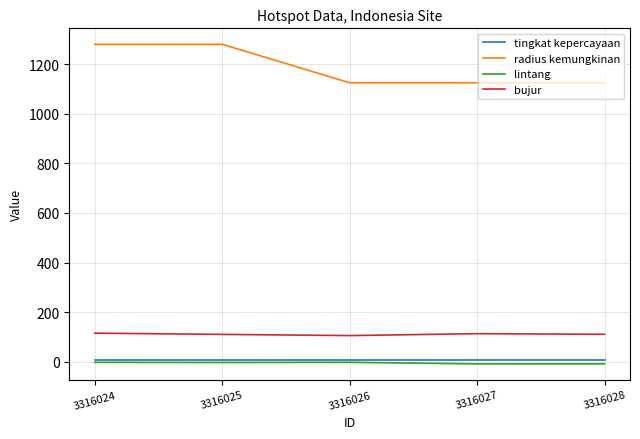

The bujur series shows 37.7 at 3316027. True or false?

False